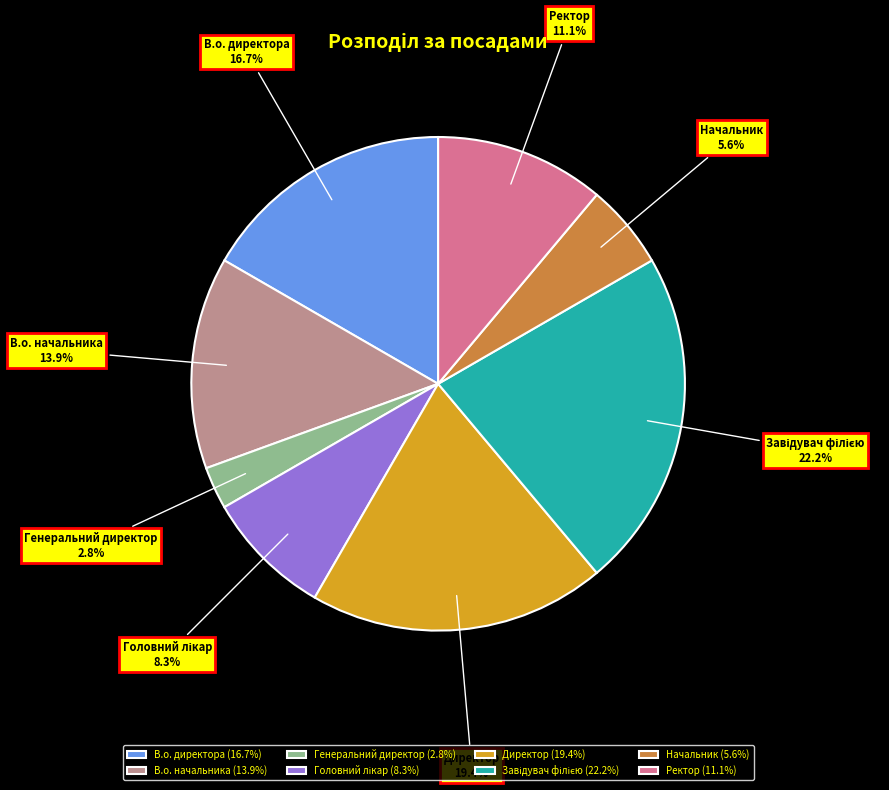

Is there a majority slice in this chart?

No